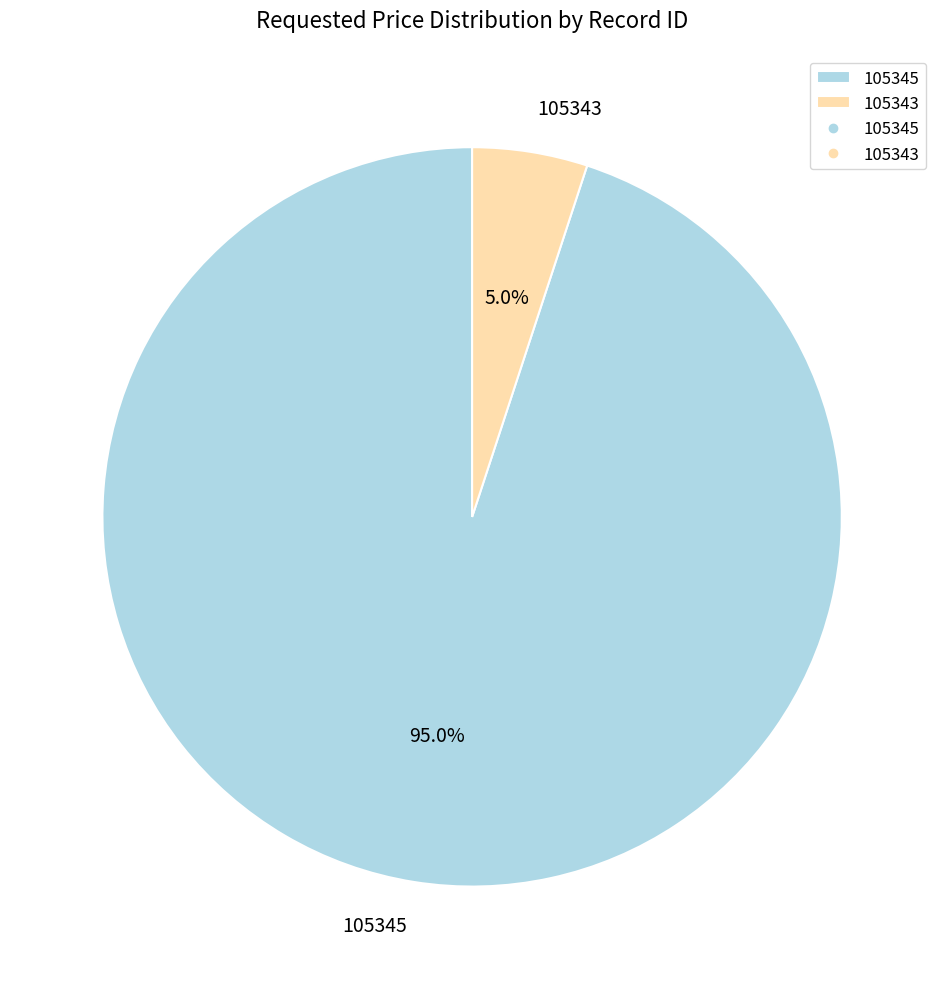

Does any single category account for the majority?

Yes